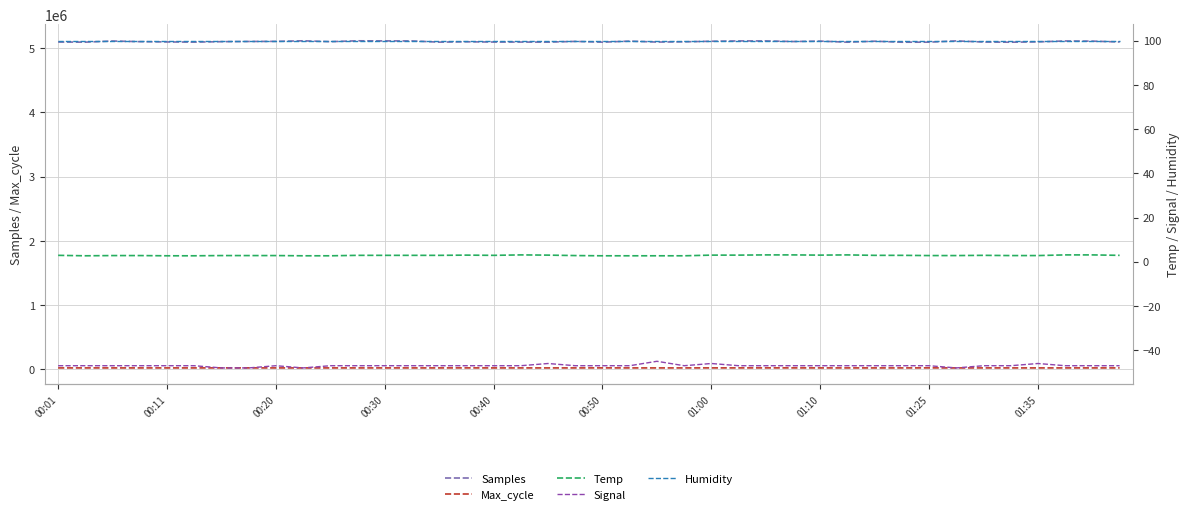

Reading left to right, list all the values displayed in this chart.

Samples: 5096815.0	5094833.0	5112547.0	5102418.0	5098136.0	5095437.0	5102255.0	5105233.0	5106857.0	5115816.0	5102305.0	5115801.0	5114104.0	5113769.0	5095001.0	5100441.0	5096538.0	5096277.0	5095343.0	5106390.0	5094521.0	5110878.0	5096164.0	5099834.0	5108859.0	5113773.0	5113759.0	5104402.0	5110837.0	5094242.0	5109279.0	5093970.0	5094612.0	5114284.0	5096615.0	5094007.0	5098990.0	5113129.0	5110519.0	5097552.0
Max_cycle: 19980.0	19978.0	19928.0	19932.0	19924.0	19969.0	20391.0	20448.0	19924.0	19928.0	19923.0	19924.0	19924.0	19931.0	19928.0	20316.0	19949.0	19977.0	19928.0	19924.0	20378.0	19924.0	19976.0	19928.0	20386.0	20274.0	20351.0	20398.0	19924.0	19935.0	19959.0	19928.0	20466.0	19961.0	19969.0	19973.0	19993.0	19988.0	19932.0	20006.0
Temp: 2.9	2.7	2.8	2.8	2.7	2.7	2.8	2.8	2.8	2.7	2.7	2.9	2.9	2.9	2.9	3.0	2.9	3.1	3.0	2.8	2.7	2.7	2.7	2.7	3.0	3.0	3.1	3.1	3.0	3.1	2.9	2.9	2.8	2.8	2.9	2.8	2.8	3.1	3.1	2.9
Signal: -47.0	-47.0	-47.0	-47.0	-47.0	-47.0	-48.0	-48.0	-47.0	-48.0	-47.0	-47.0	-47.0	-47.0	-47.0	-47.0	-47.0	-47.0	-46.0	-47.0	-47.0	-47.0	-45.0	-47.0	-46.0	-47.0	-47.0	-47.0	-47.0	-47.0	-47.0	-47.0	-47.0	-48.0	-47.0	-47.0	-46.0	-47.0	-47.0	-47.0
Humidity: 99.9	99.9	99.9	99.9	99.9	99.9	99.9	99.9	99.9	99.9	99.9	99.9	99.9	99.9	99.9	99.9	99.9	99.9	99.9	99.9	99.9	99.9	99.9	99.9	99.9	99.9	99.9	99.9	99.9	99.9	99.9	99.9	99.9	99.9	99.9	99.9	99.9	99.9	99.9	99.9